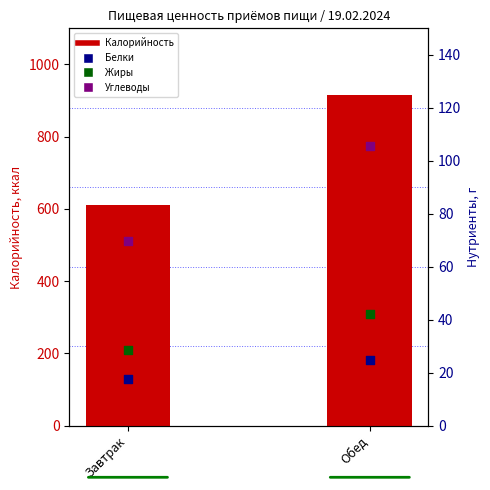

Which series reaches the maximum Y coordinate?

Калорийность